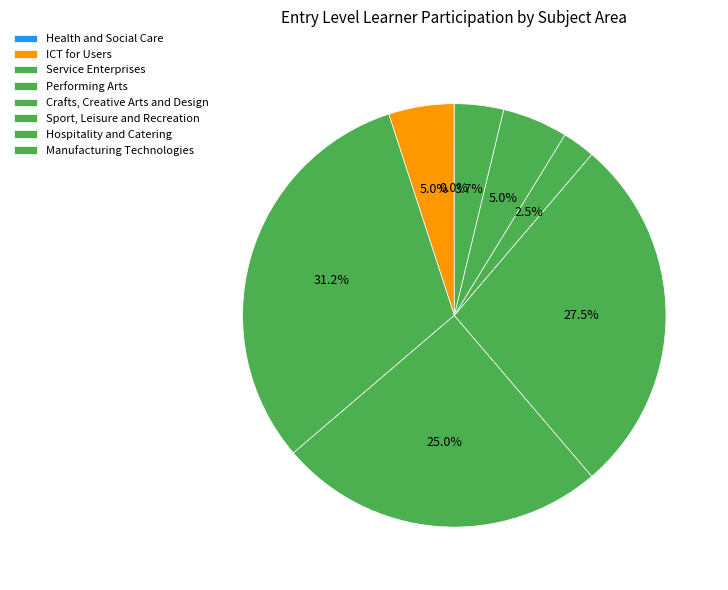

The Service Enterprises slice represents 41% of the pie. True or false?

False